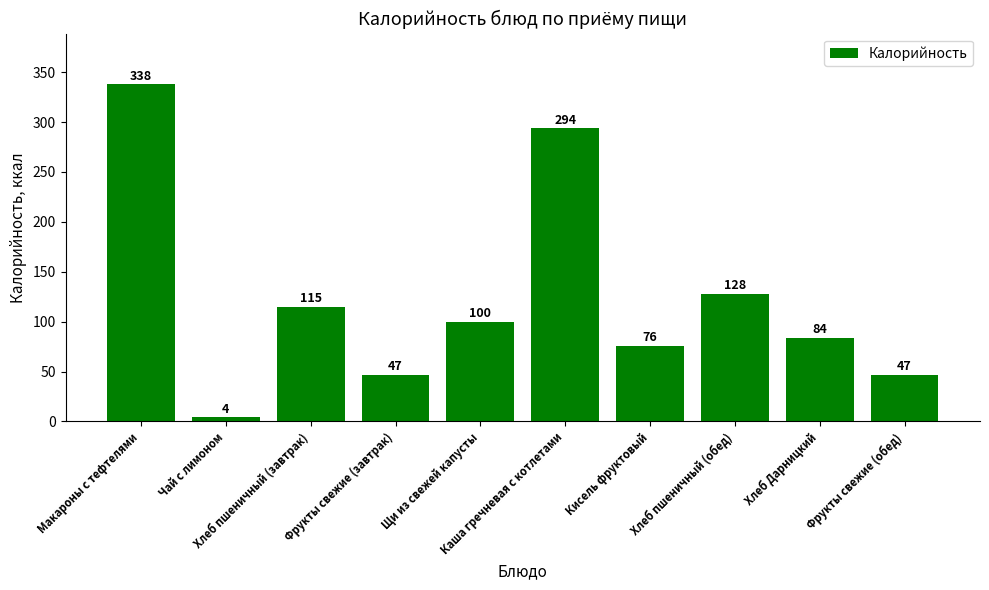

What is the value of the 5th bar from the left?

100